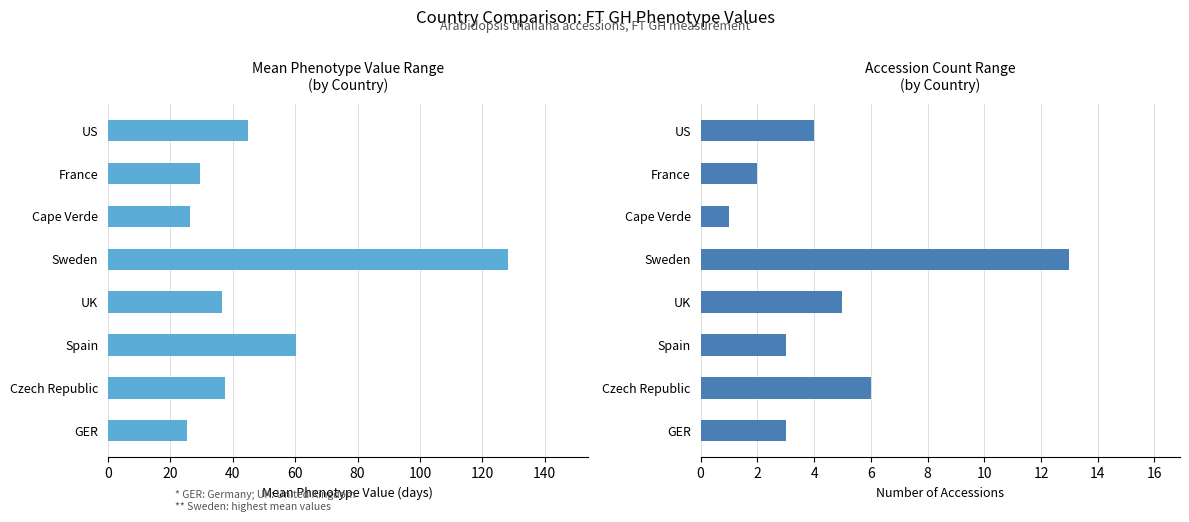

Reading left to right, transcribe all the data shown in this chart.

Mean Phenotype Value: 25.3	37.5	60.4	36.4	128.1	26.1	29.4	44.8
Accession Count: 3.0	6.0	3.0	5.0	13.0	1.0	2.0	4.0